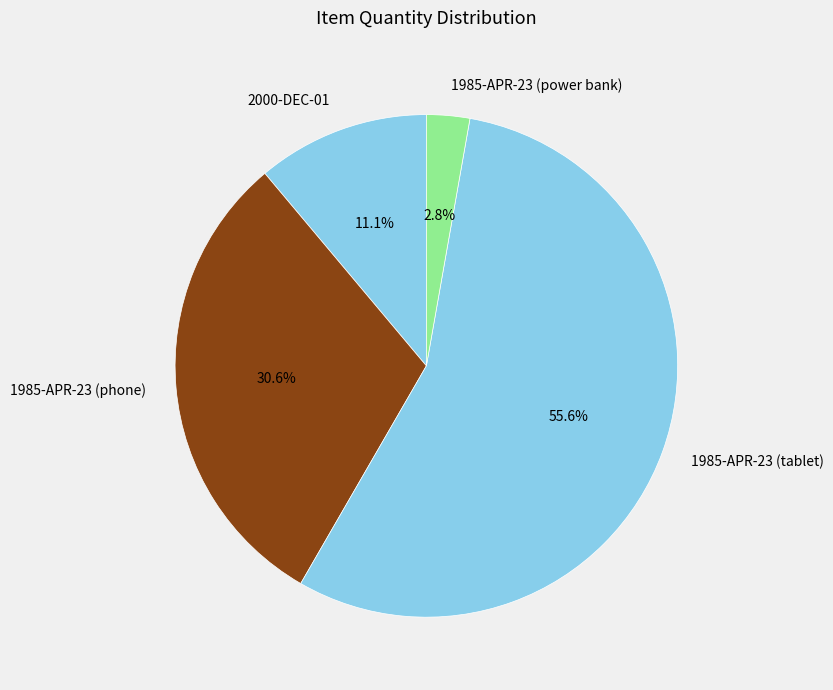

Which category accounts for the majority?

1985-APR-23 (tablet)